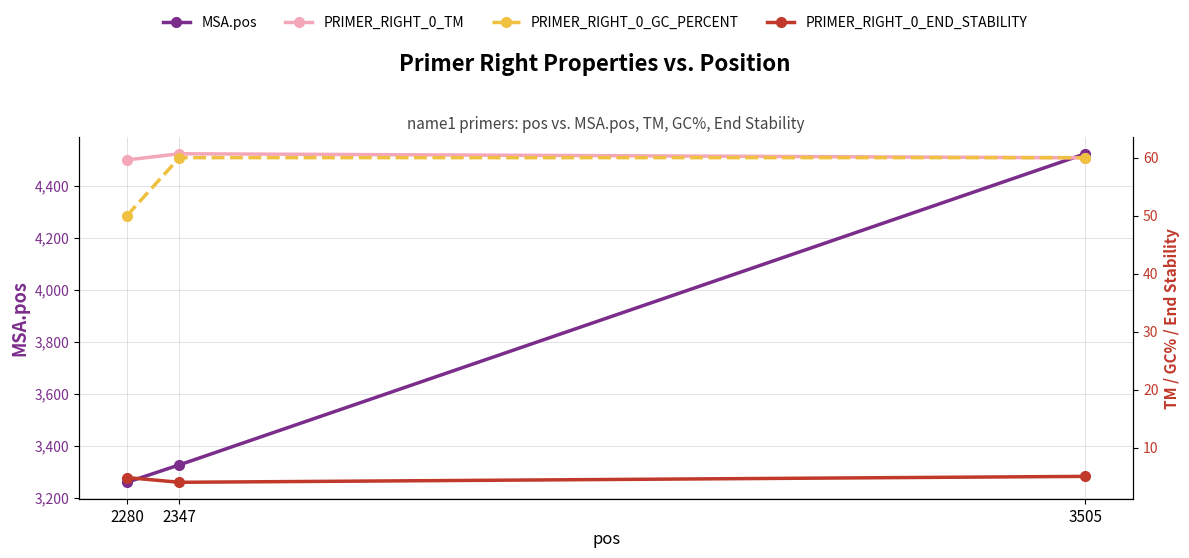

What is the lowest value of the PRIMER_RIGHT_0_TM series?

59.6